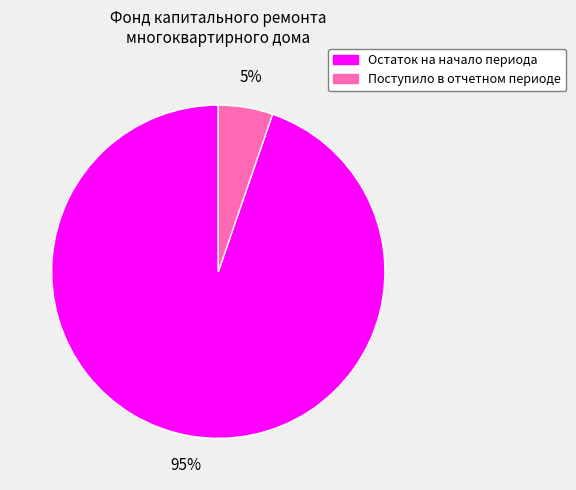

Rank the categories by value from lowest to highest.

Поступило в отчетном периоде, Остаток на начало периода